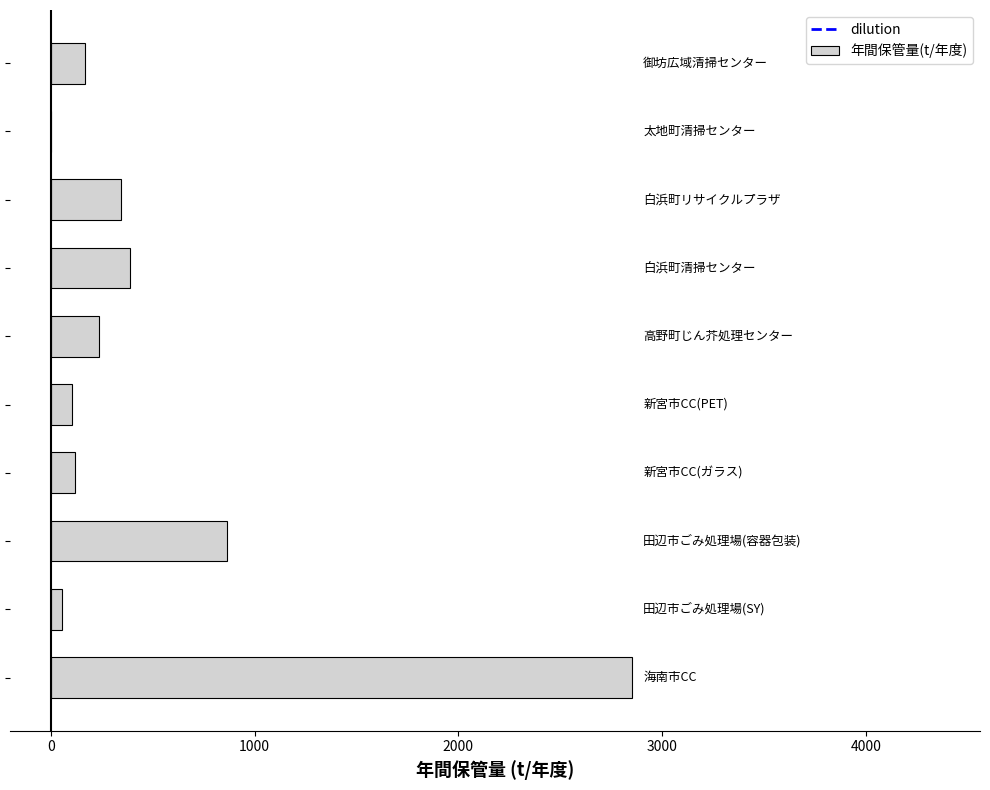

What is the maximum value shown in the chart?

2850.0